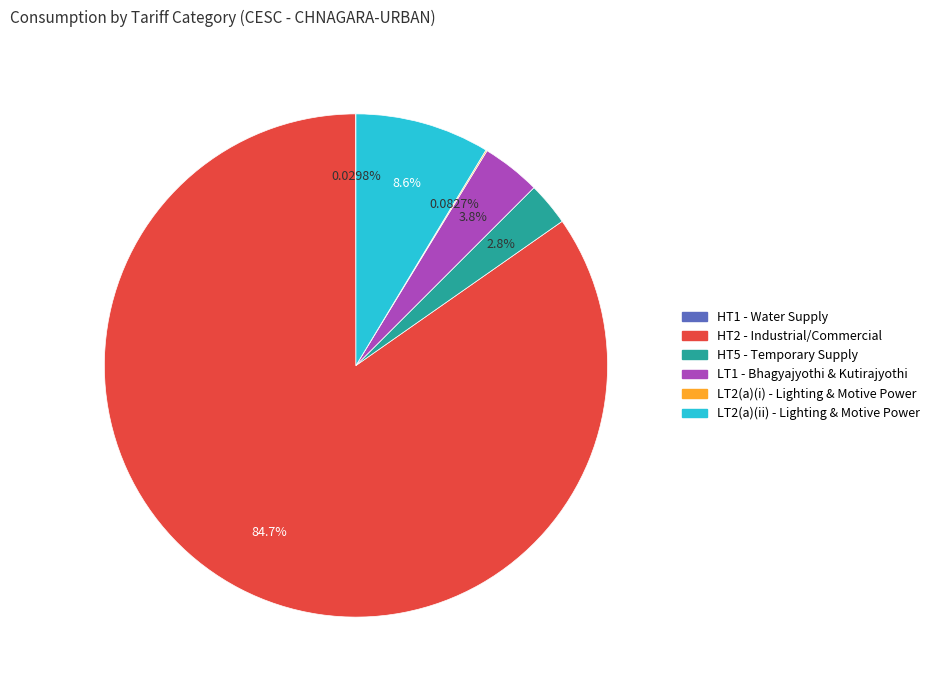

Is there a majority slice in this chart?

Yes